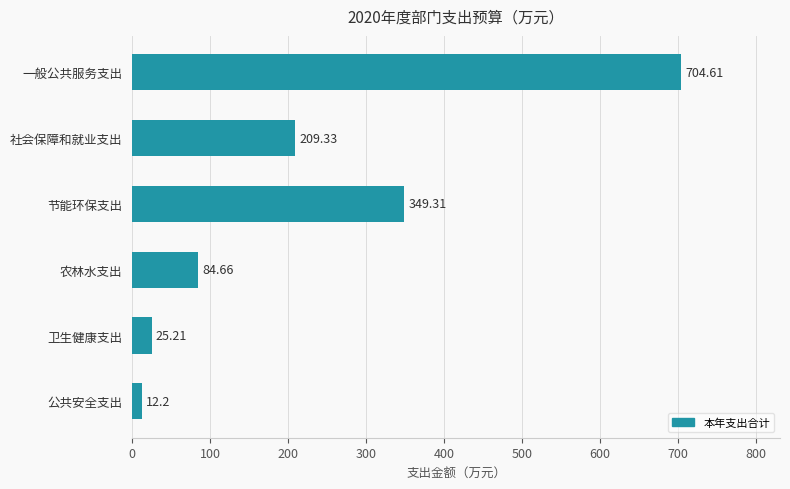

Rank the categories by value from highest to lowest.

一般公共服务支出, 节能环保支出, 社会保障和就业支出, 农林水支出, 卫生健康支出, 公共安全支出